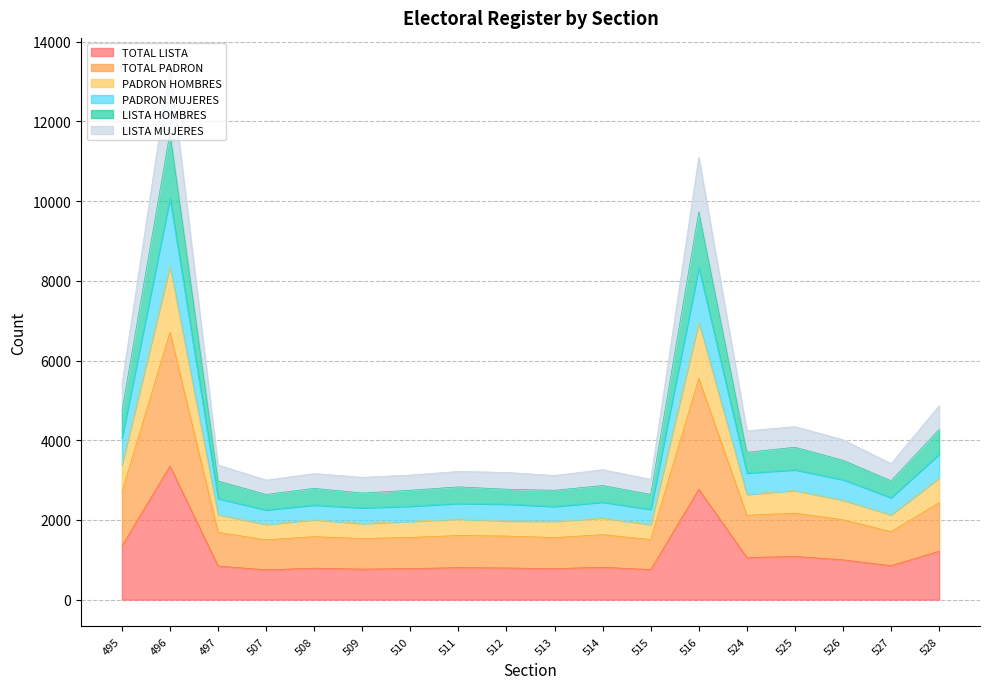

True or false: TOTAL PADRON has more than 0 points higher than both neighbors.

True